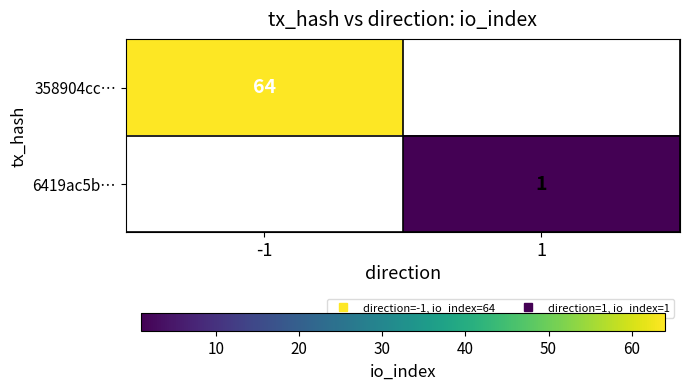

What is the maximum value shown in the chart?

64.0